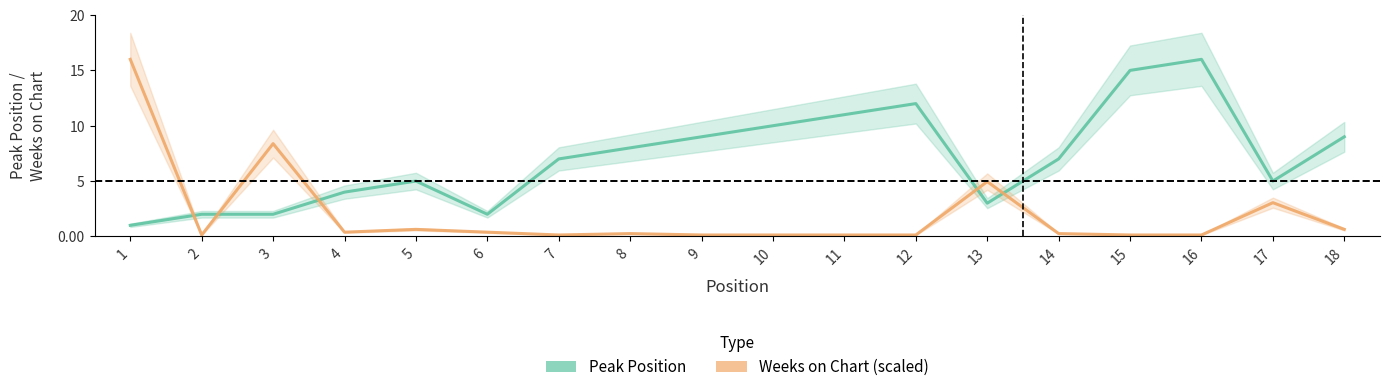

What is the minimum value shown in the chart?

0.1